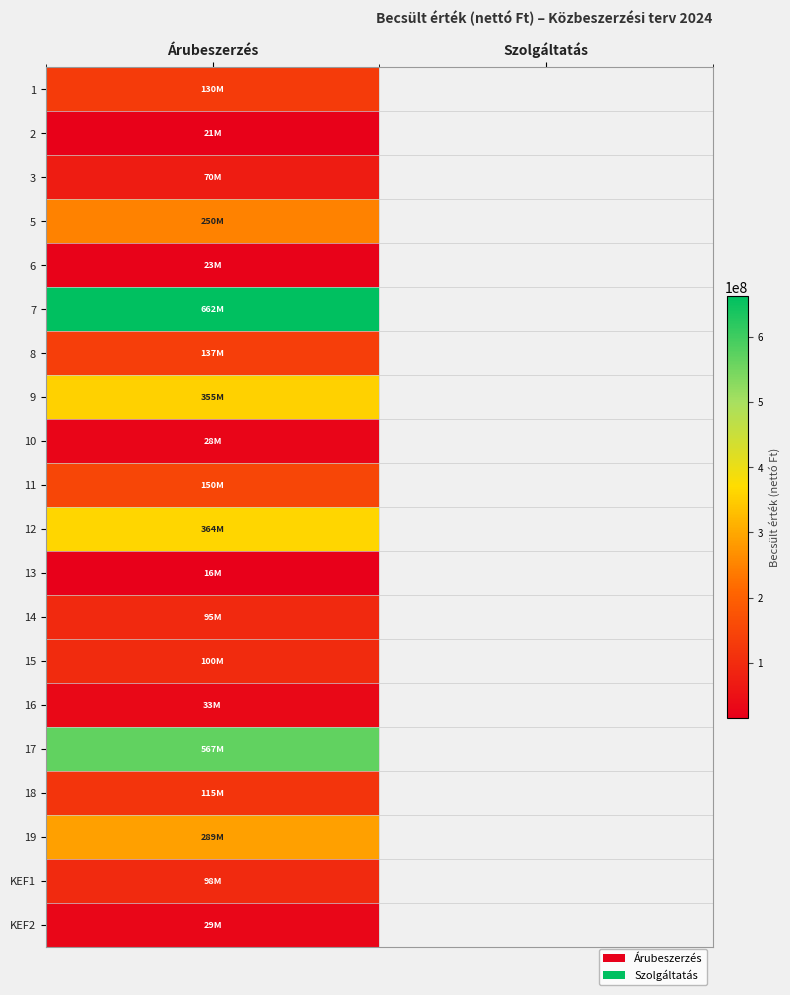

At which label does 5 reach its minimum?

Árubeszerzés